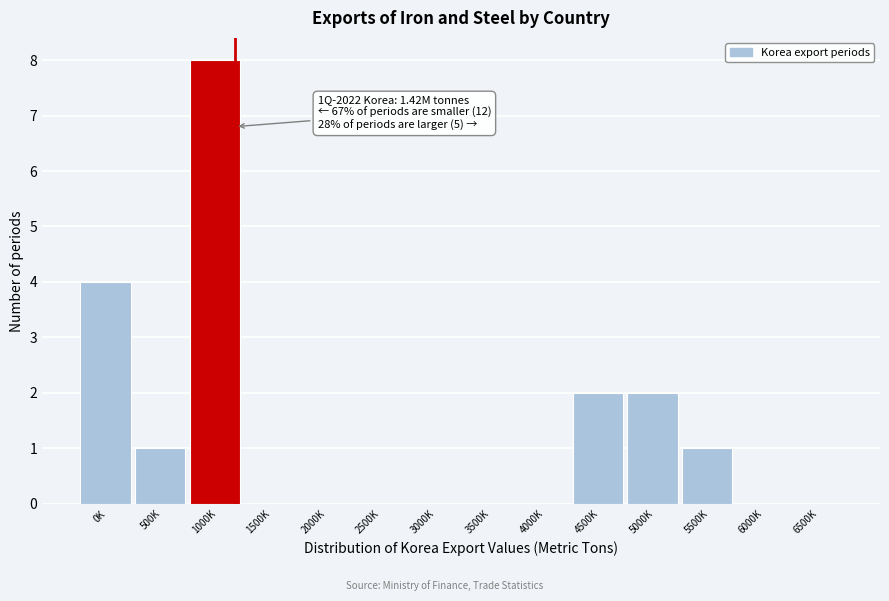

Reading left to right, transcribe all the data shown in this chart.

0K=4	500K=1	1000K=8	1500K=0	2000K=0	2500K=0	3000K=0	3500K=0	4000K=0	4500K=2	5000K=2	5500K=1	6000K=0	6500K=0